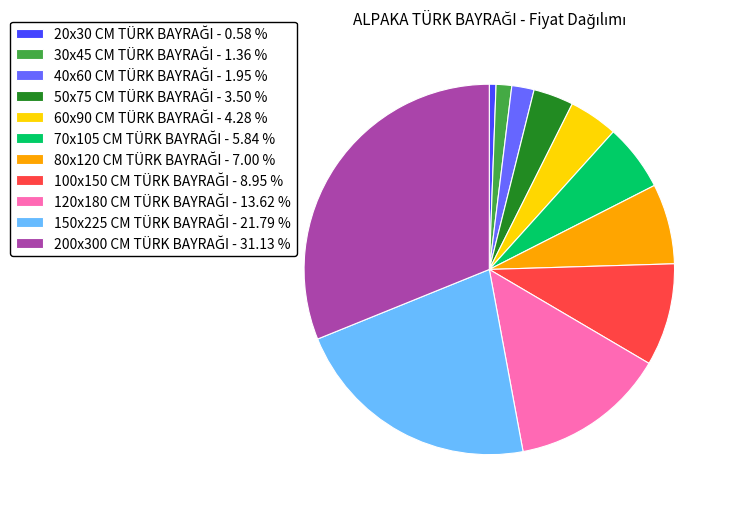

Is there any slice that represents more than half of the pie?

No